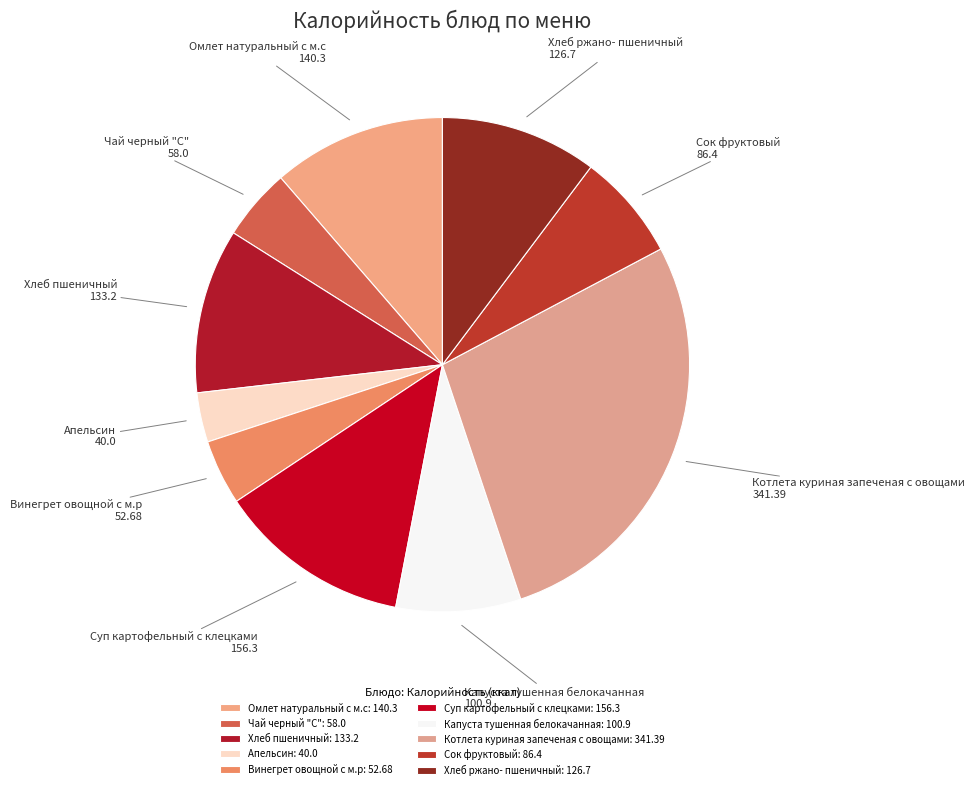

Is it true that Хлеб пшеничный is 19% of the pie?

False